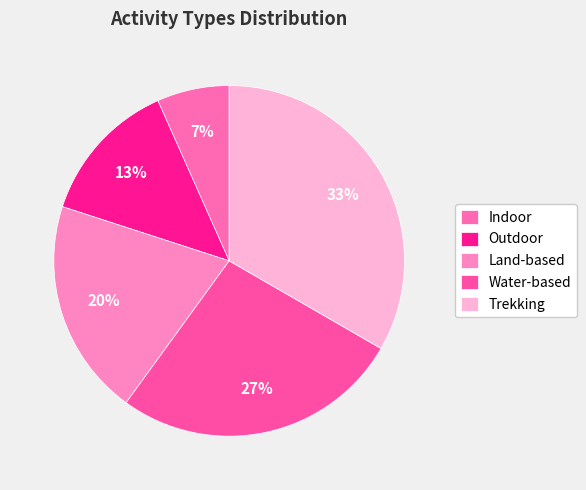

True or false: Water-based accounts for 20% of the total.

False